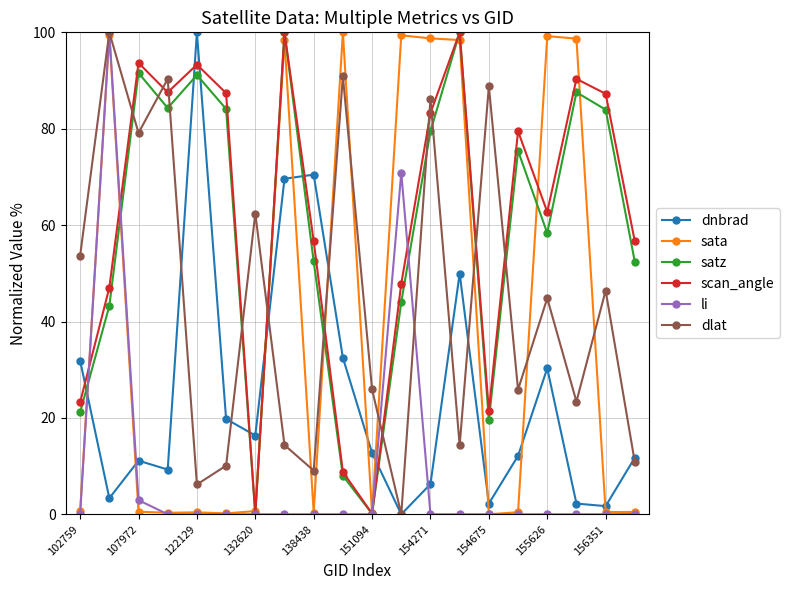

Which series ends up on top after the final intersection of scan_angle and dlat?

scan_angle